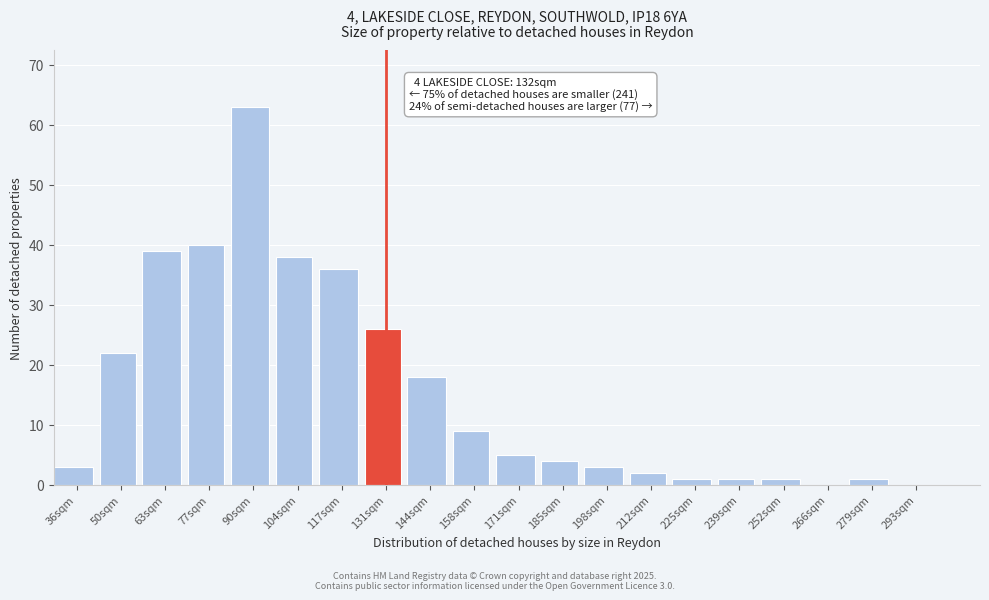

Reading left to right, transcribe all the data shown in this chart.

36sqm=3	50sqm=22	63sqm=39	77sqm=40	90sqm=63	104sqm=38	117sqm=36	131sqm=26	144sqm=18	158sqm=9	171sqm=5	185sqm=4	198sqm=3	212sqm=2	225sqm=1	239sqm=1	252sqm=1	266sqm=0	279sqm=1	293sqm=0